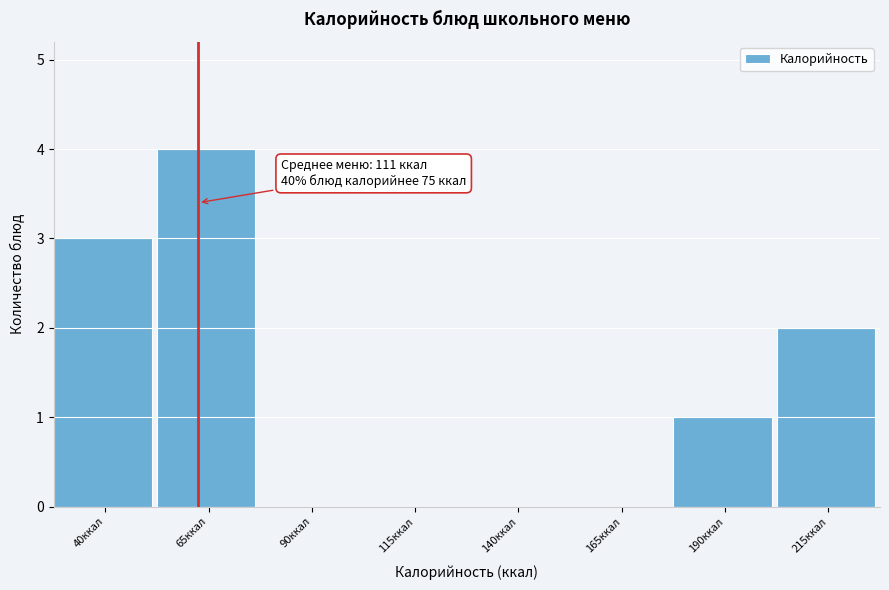

Reading left to right, list all the values displayed in this chart.

40ккал=3	65ккал=4	90ккал=0	115ккал=0	140ккал=0	165ккал=0	190ккал=1	215ккал=2